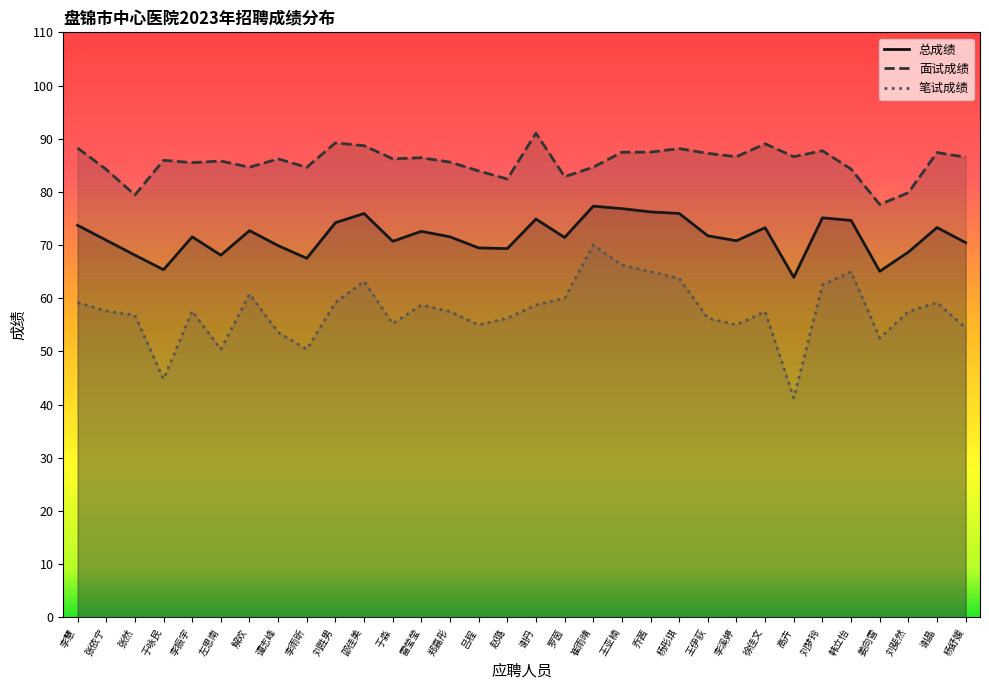

How many interior local valleys does the 笔试成绩 series have?

8